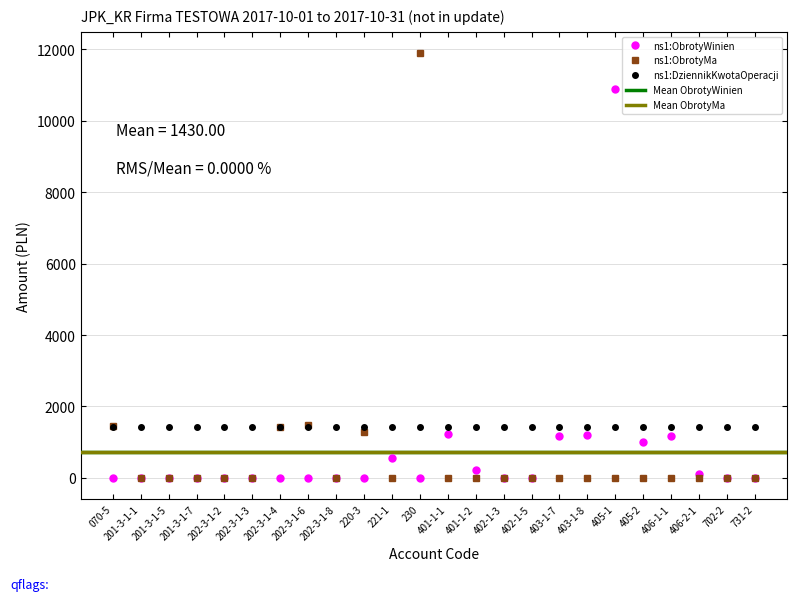

The value of ns1:ObrotyWinien at 202-3-1-8 is 3737.1. True or false?

False